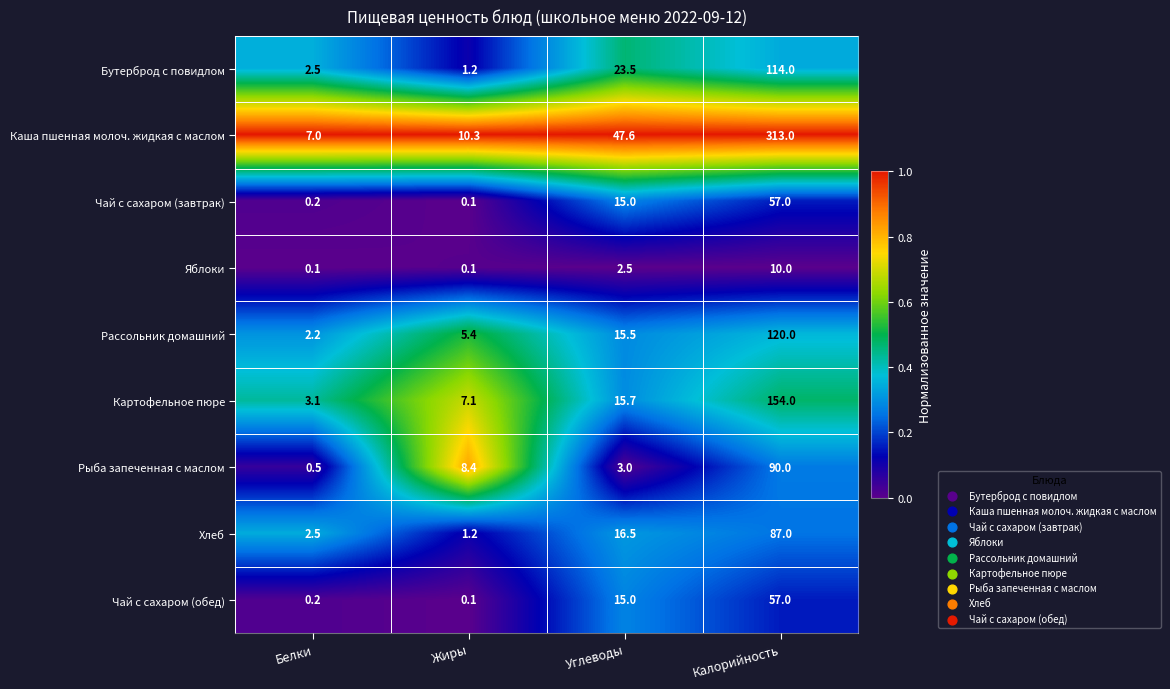

List the labels in order of Бутерброд с повидлом value, smallest first.

Жиры, Белки, Углеводы, Калорийность